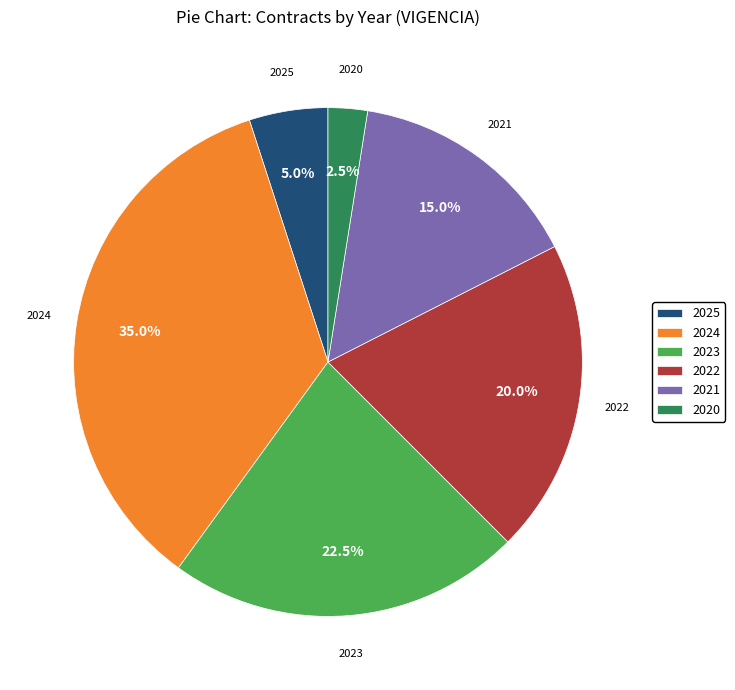

Approximately how many times larger is the value at 2025 compared to 2020?

2.0